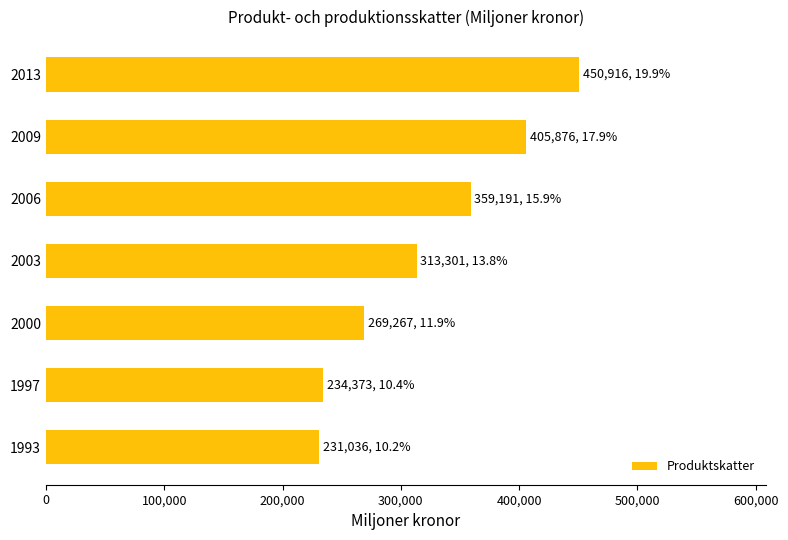

What is the ratio of the value at 2009 to the value at 2003?

1.3